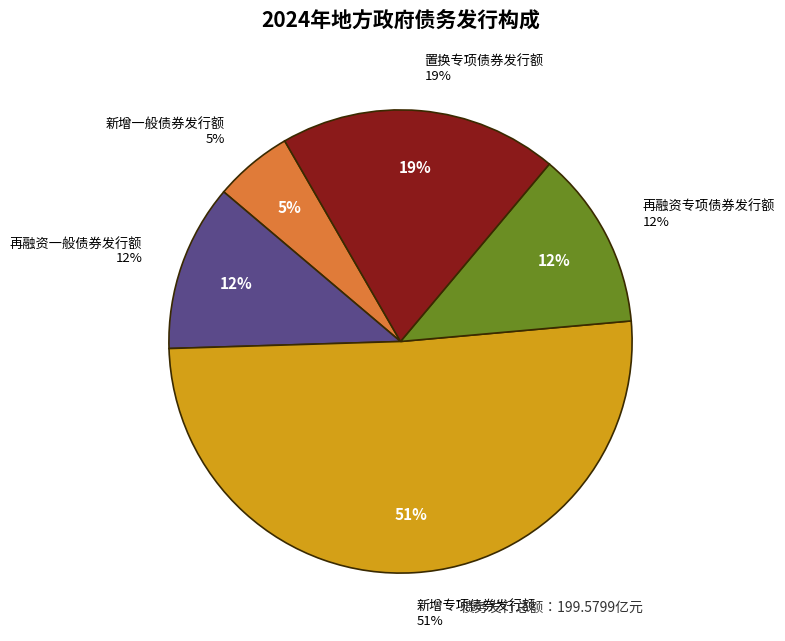

What percentage do 新增专项债券发行额 and 再融资一般债券发行额 together represent?

62.6%